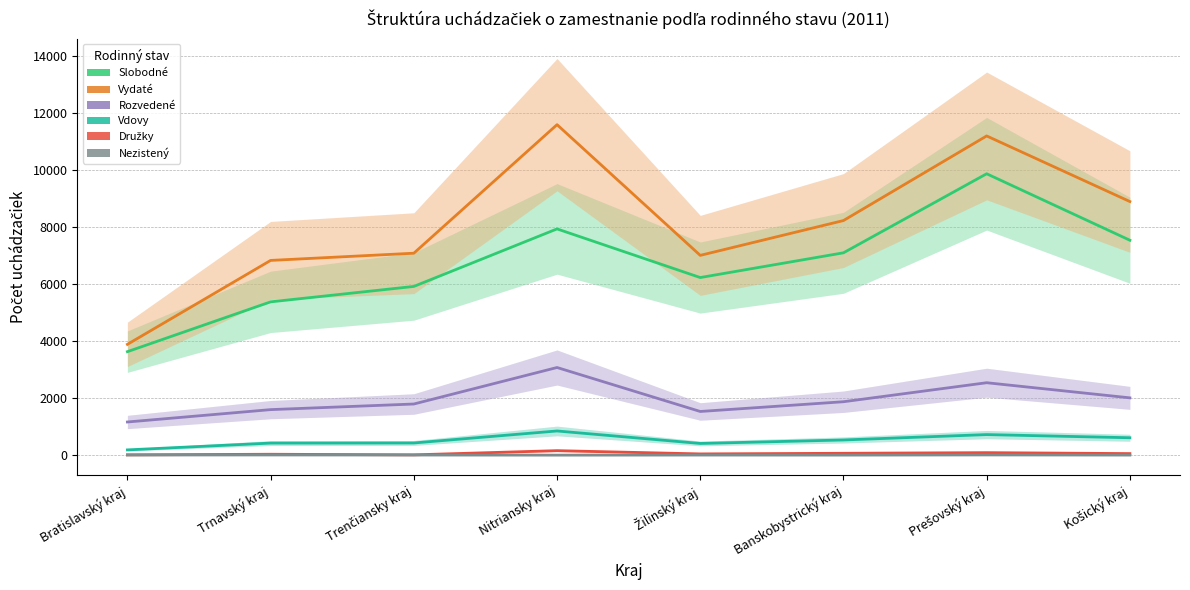

Between Žilinský kraj and Nitriansky kraj, which is larger?

Nitriansky kraj